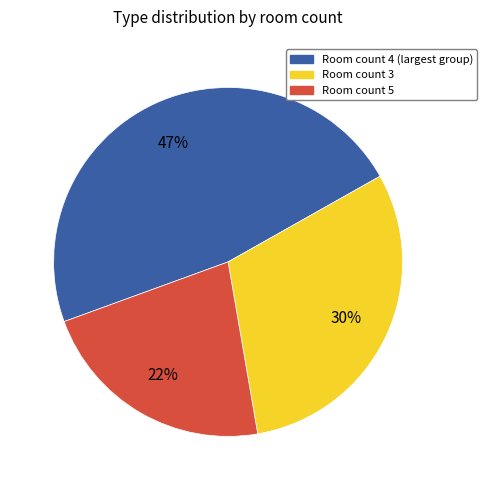

Does any single category account for the majority?

No